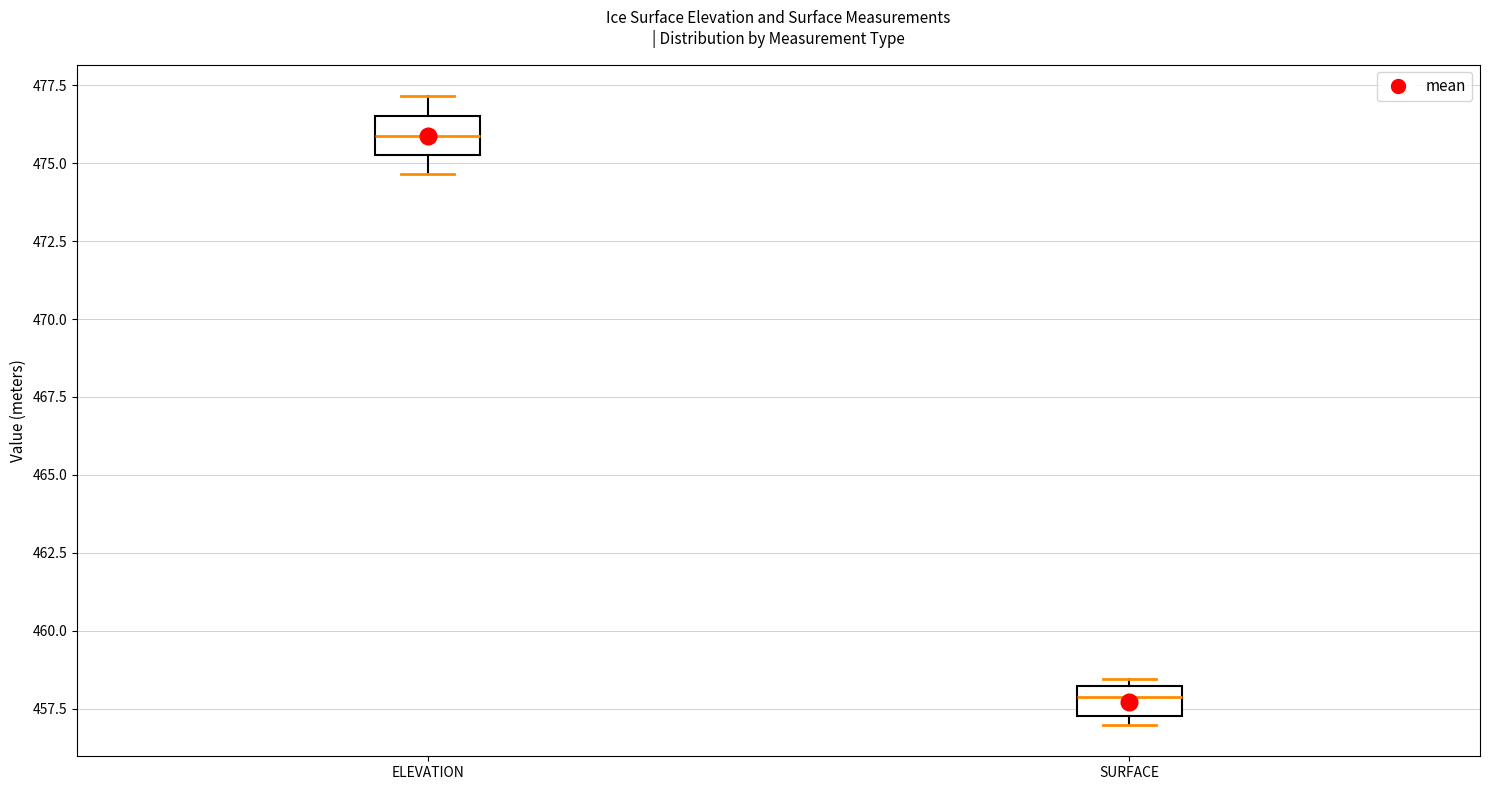

Which box's median line is the lowest?

SURFACE